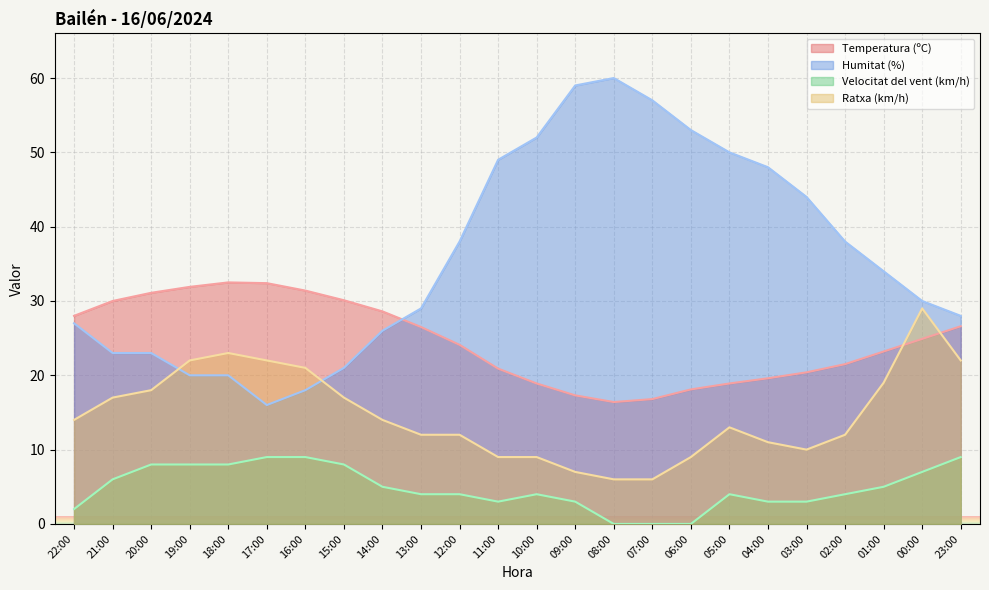

How many series are shown in this chart?

4